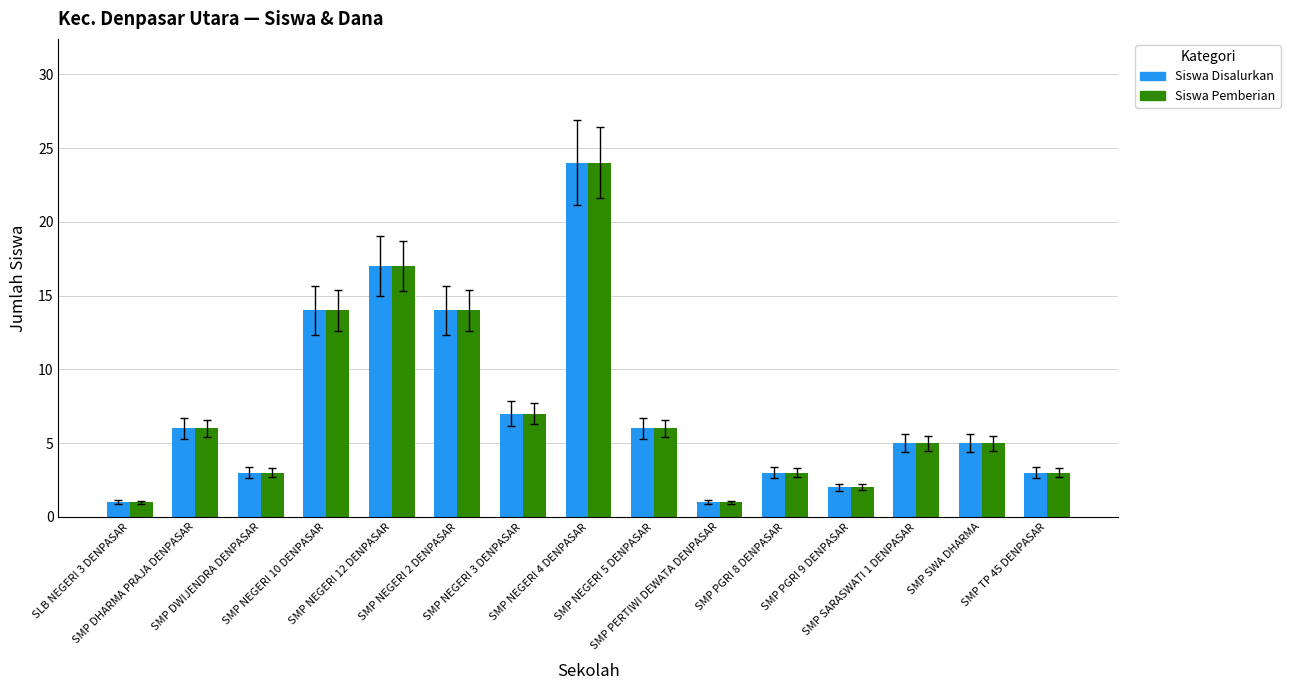

What is the difference between the second highest and minimum values in the Siswa Disalurkan series?

16